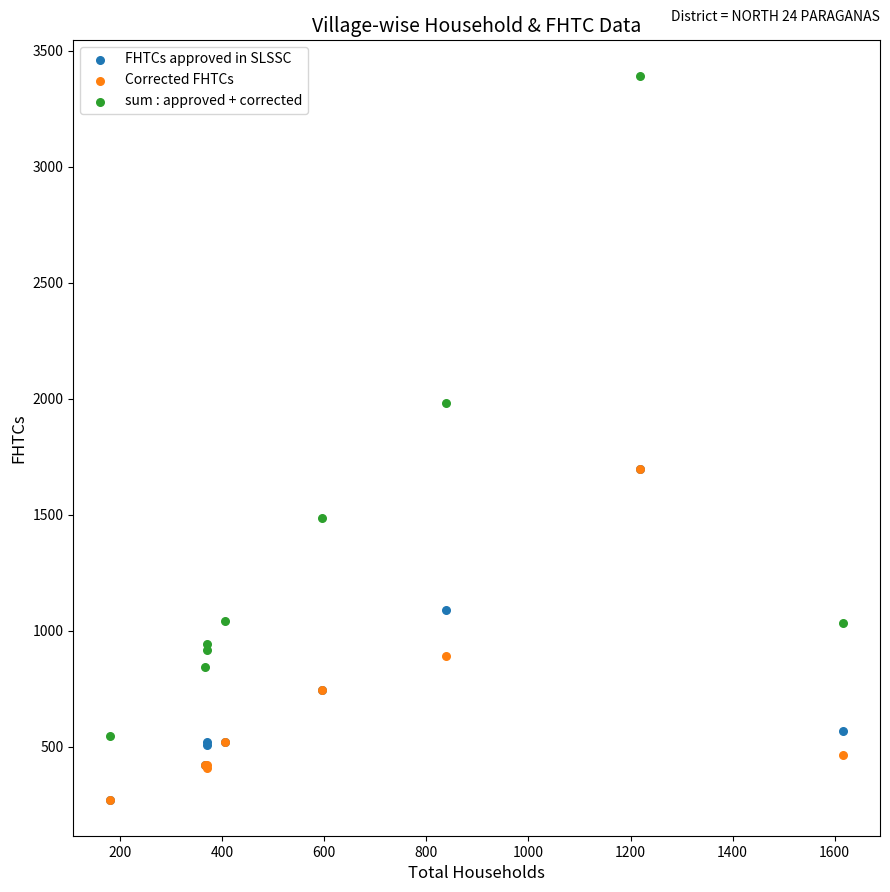

What are all the series names shown in the legend?

FHTCs approved in SLSSC, Corrected FHTCs, sum : approved + corrected